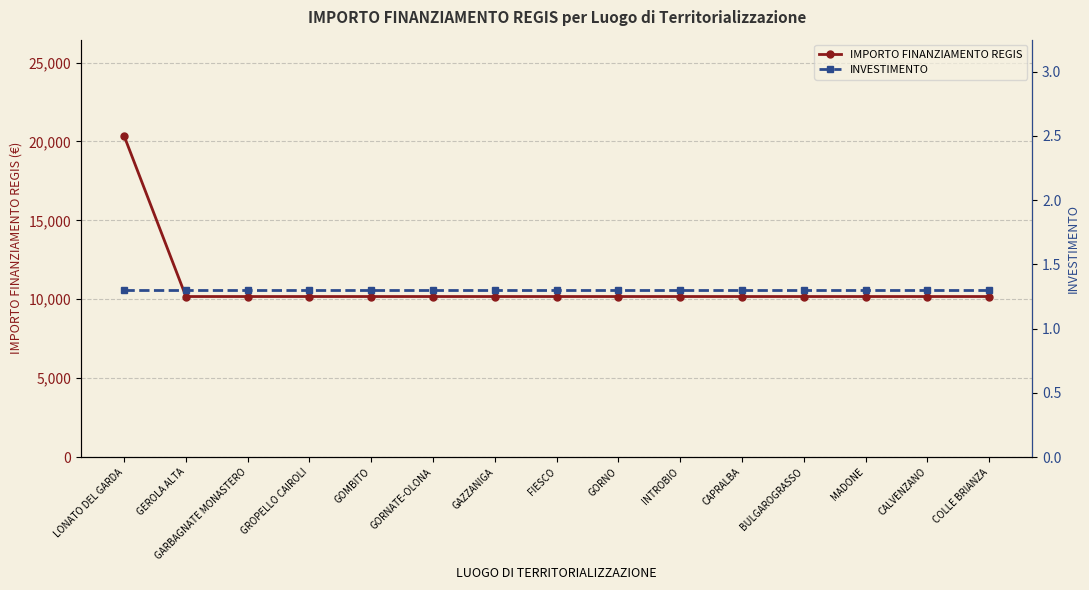

Is this an area chart (filled region under the line)?

No